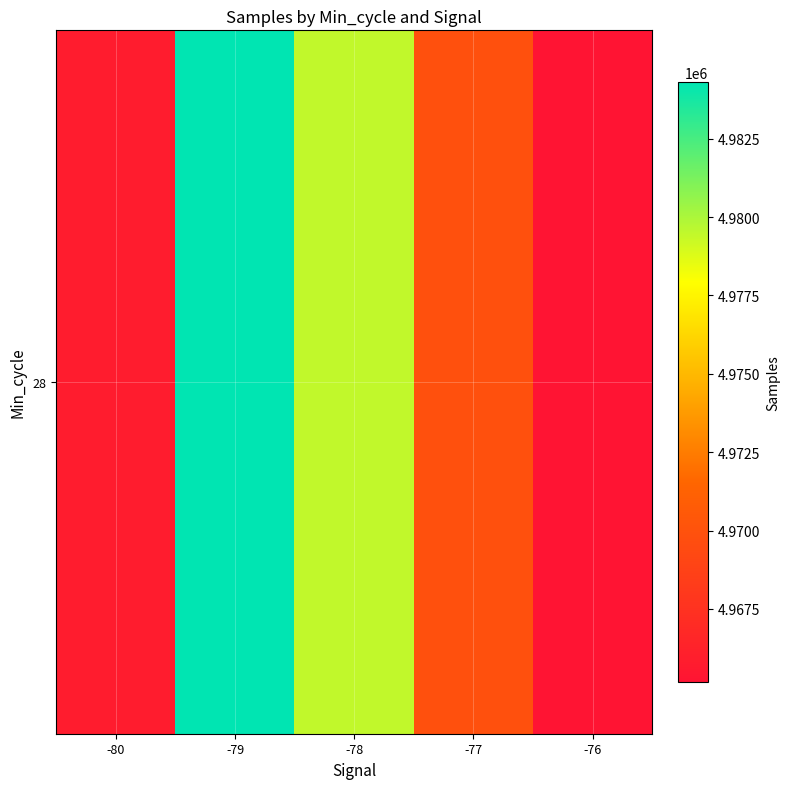

Reading right to left, what are all the values shown in this chart?

4965170.5	4969876.4	4979459.9	4984305.2	4965773.5